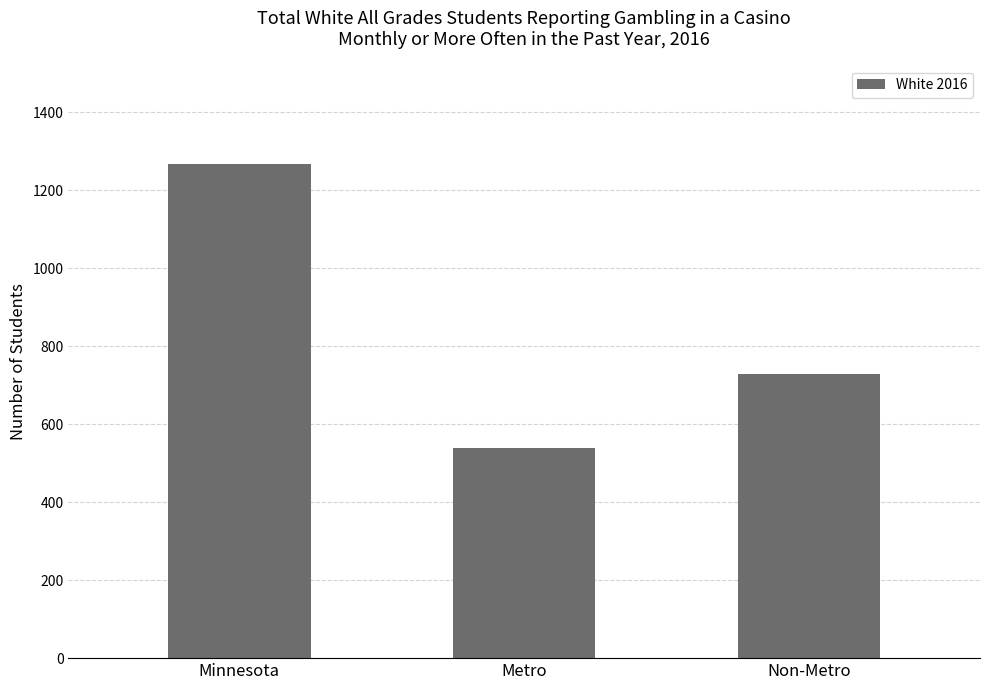

How many bars are there in total?

3